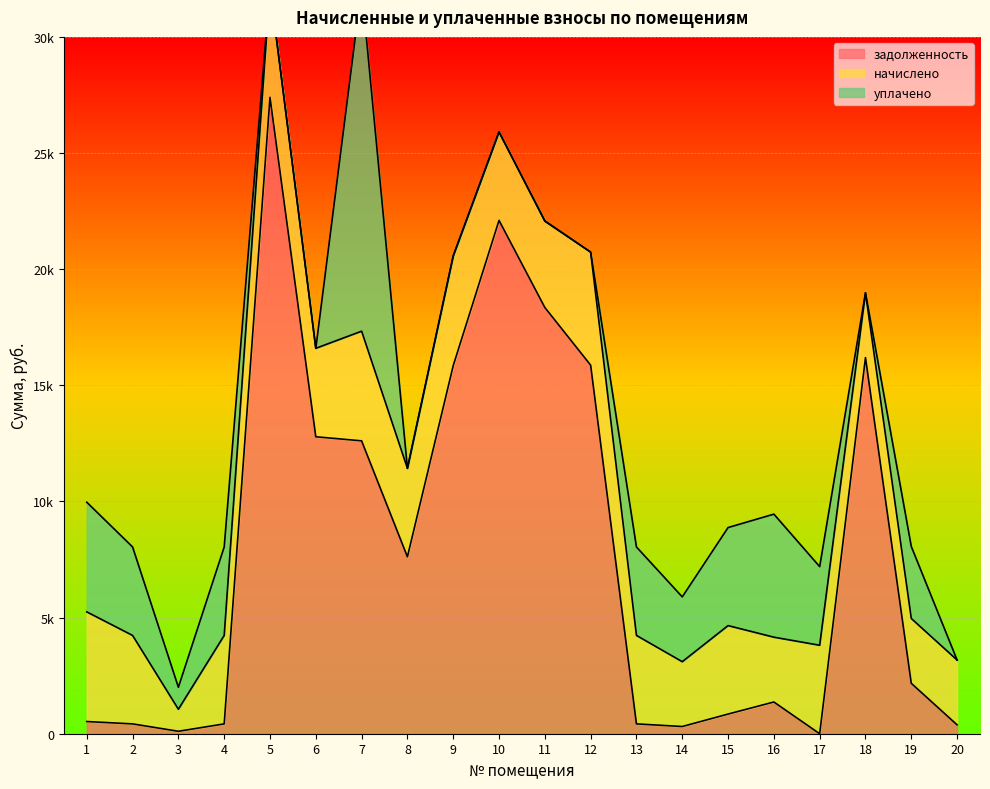

Is it true that начислено equals 3808.3 at 8?

True